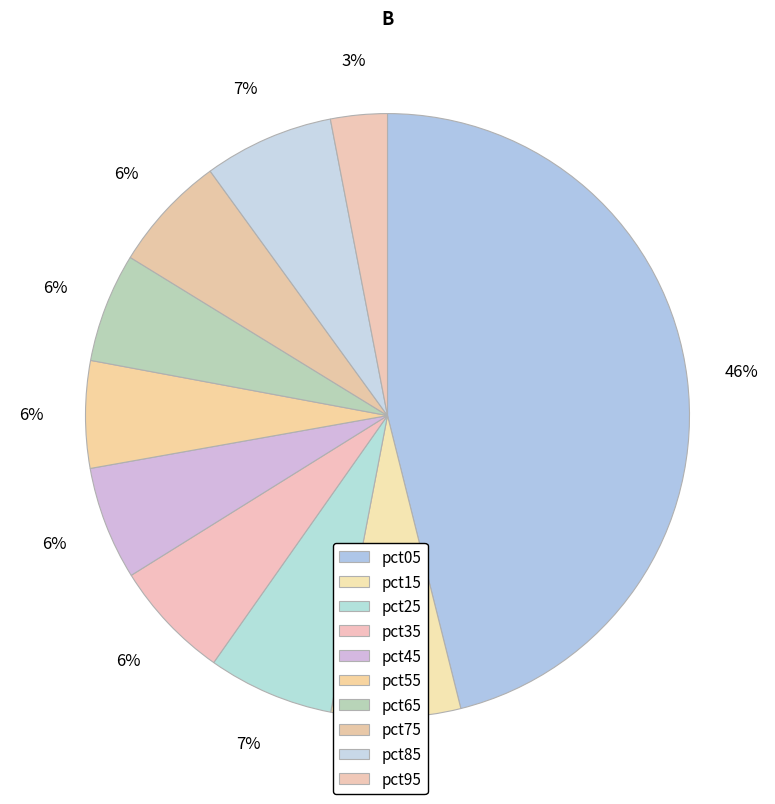

Is it true that pct45 is 6% of the pie?

True